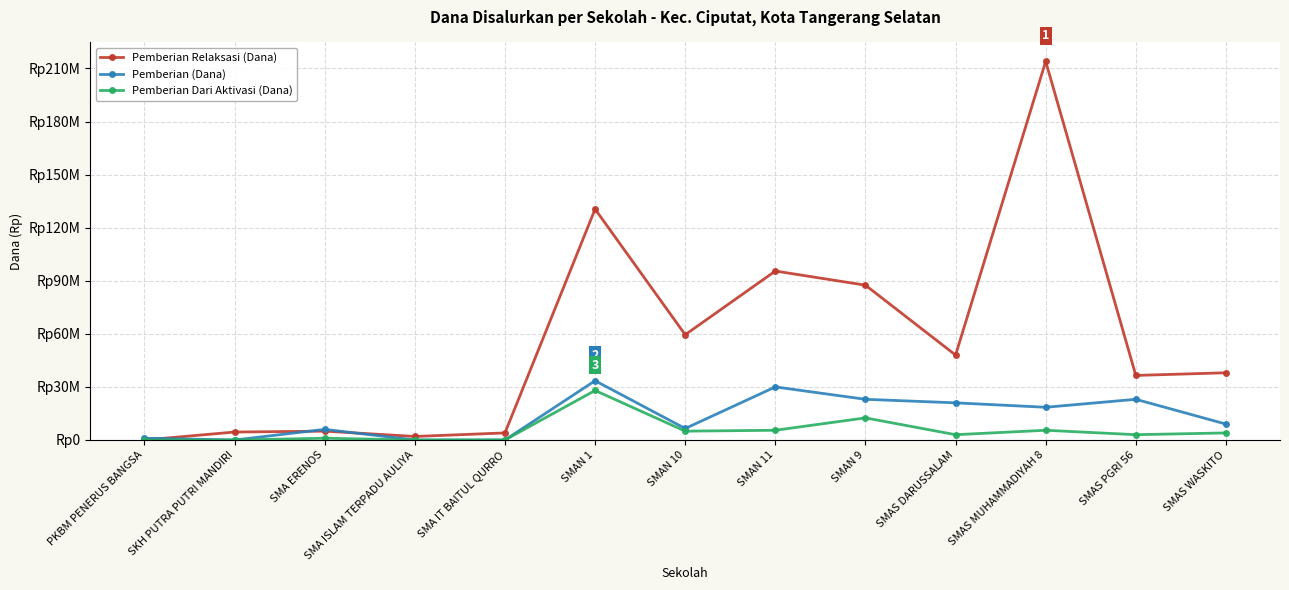

True or false: Pemberian (Dana) and Pemberian Dari Aktivasi (Dana) intersect in this chart.

False